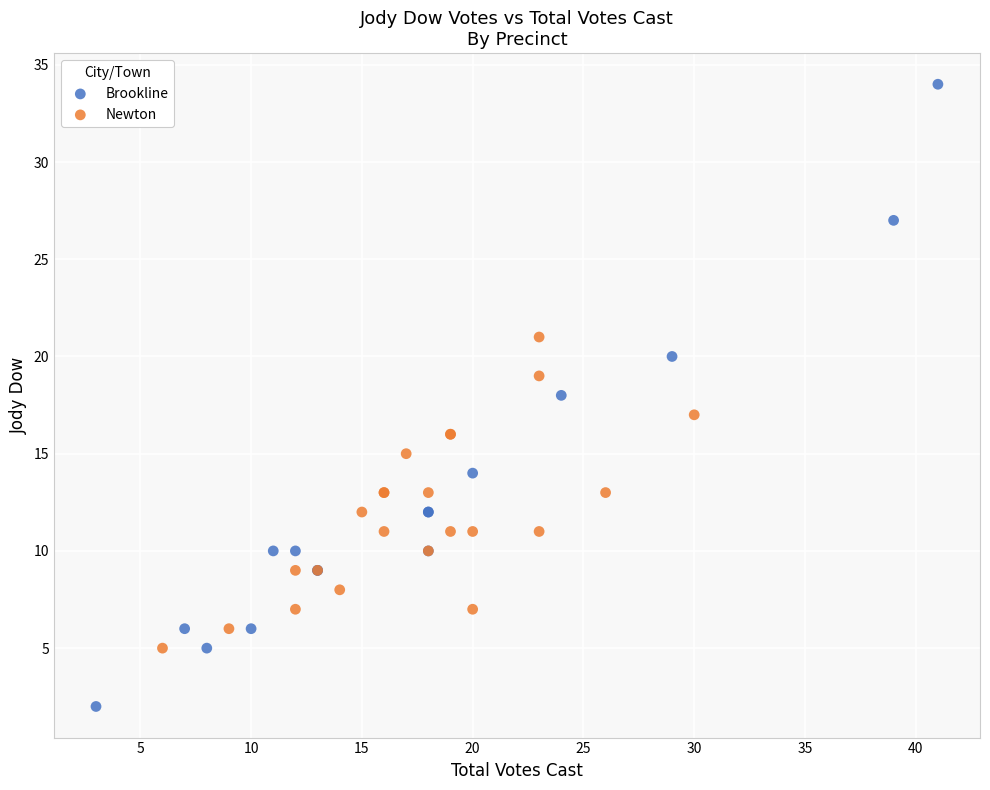

Which series contains the lowest Y value?

Brookline